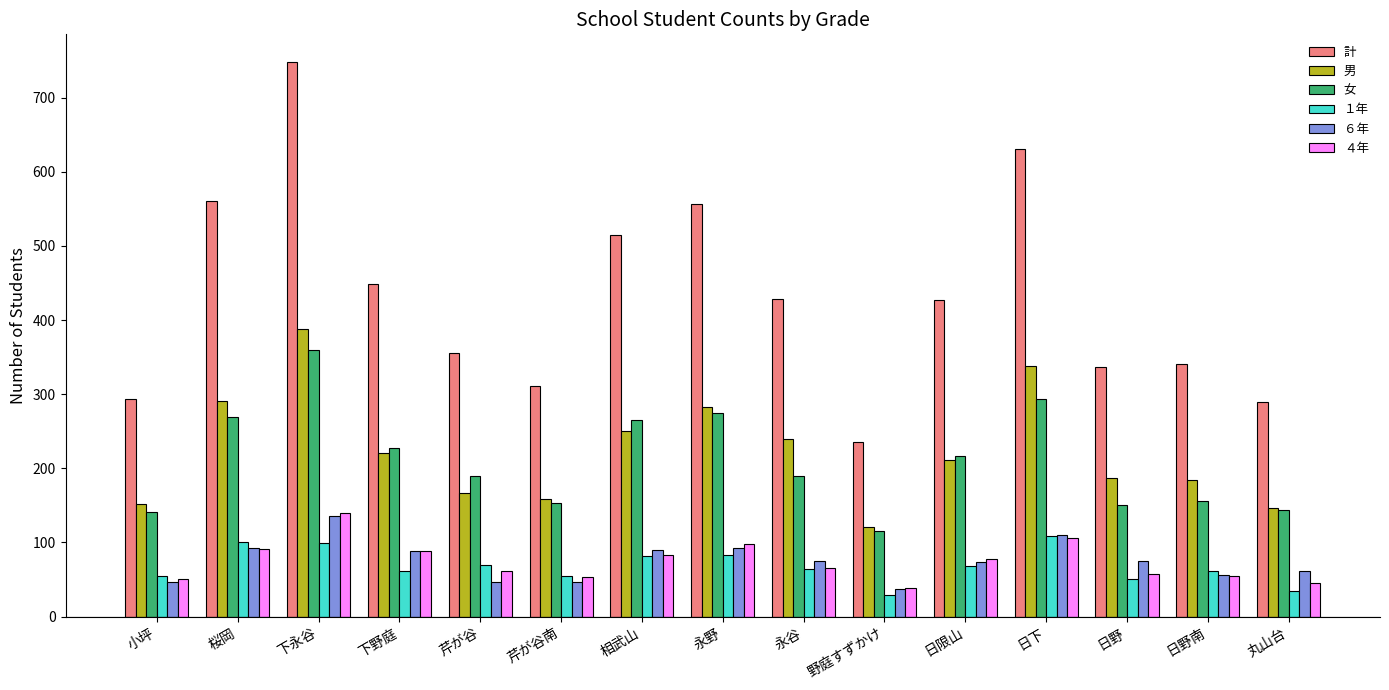

Which series has the widest spread of values?

計